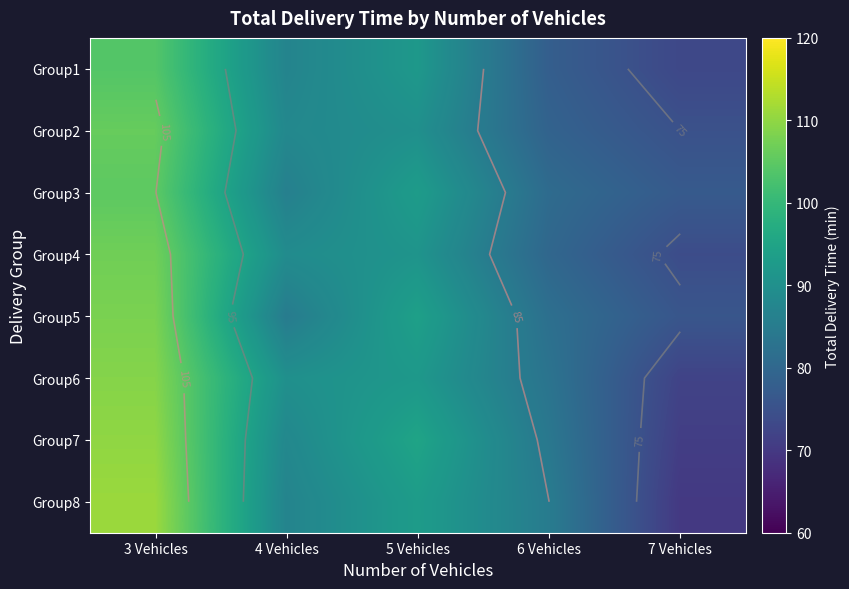

At which label is Group7 closest to 90?

4 Vehicles